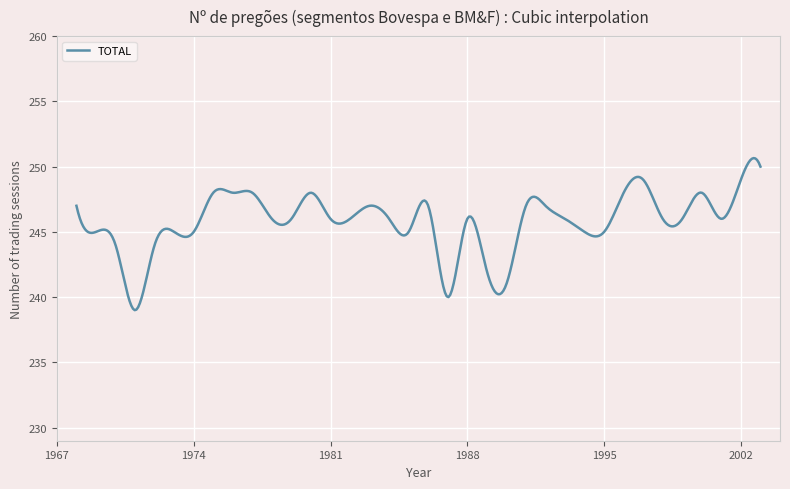

What is the difference between the maximum and minimum values?

11.7